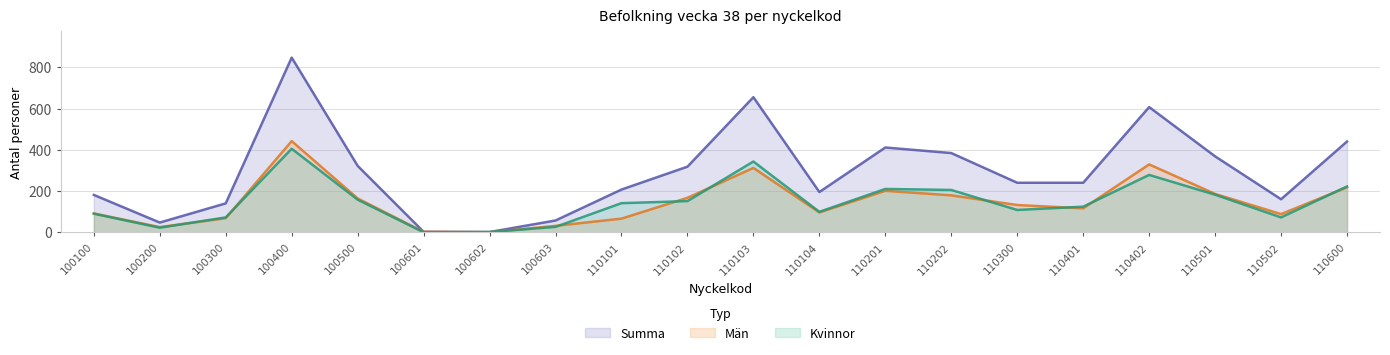

What is the maximum value for Män?

442